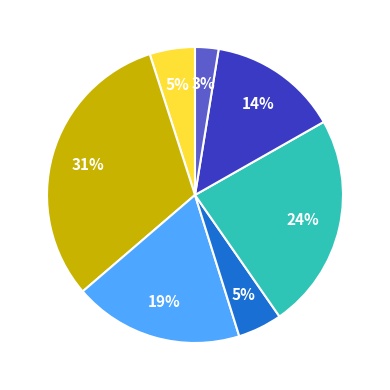

Is there a majority slice in this chart?

No